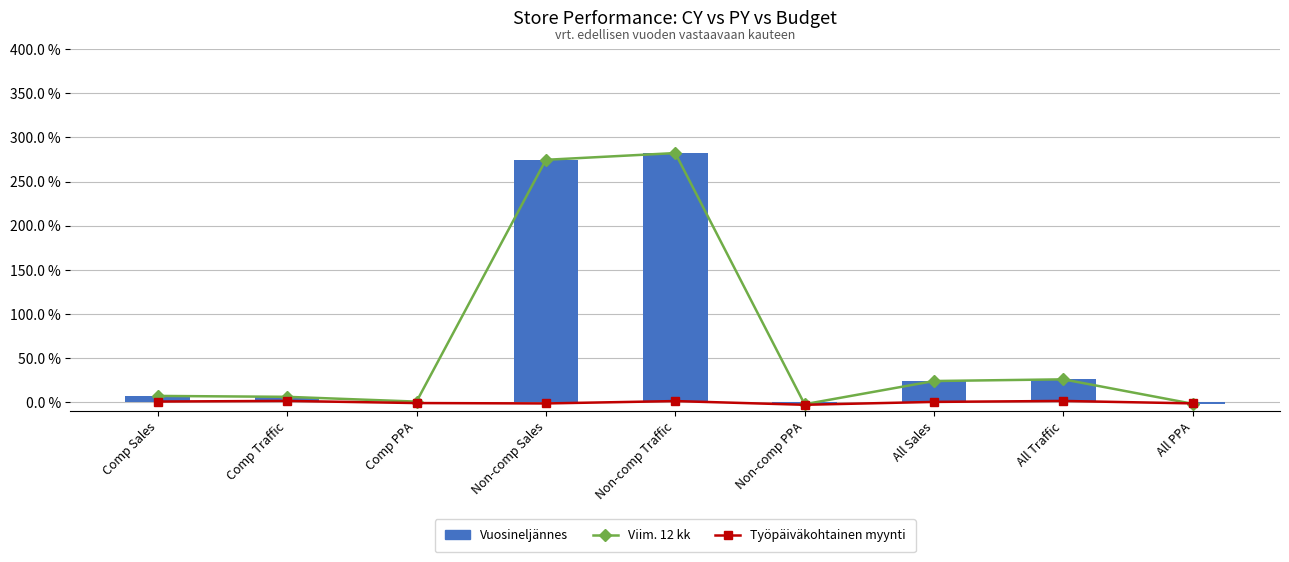

What is the smallest value displayed?

-2.7